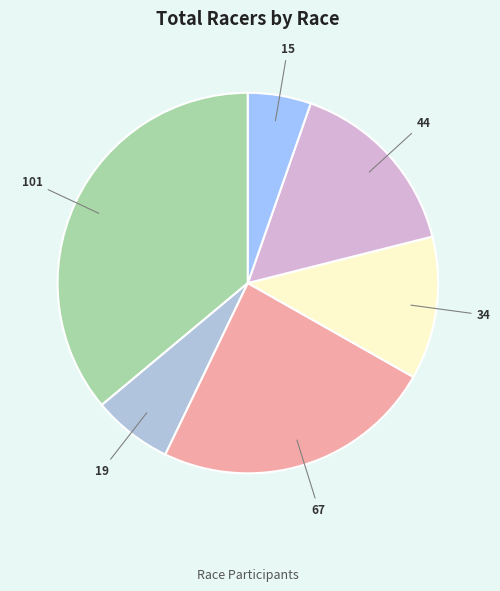

How many slices are in this pie chart?

6